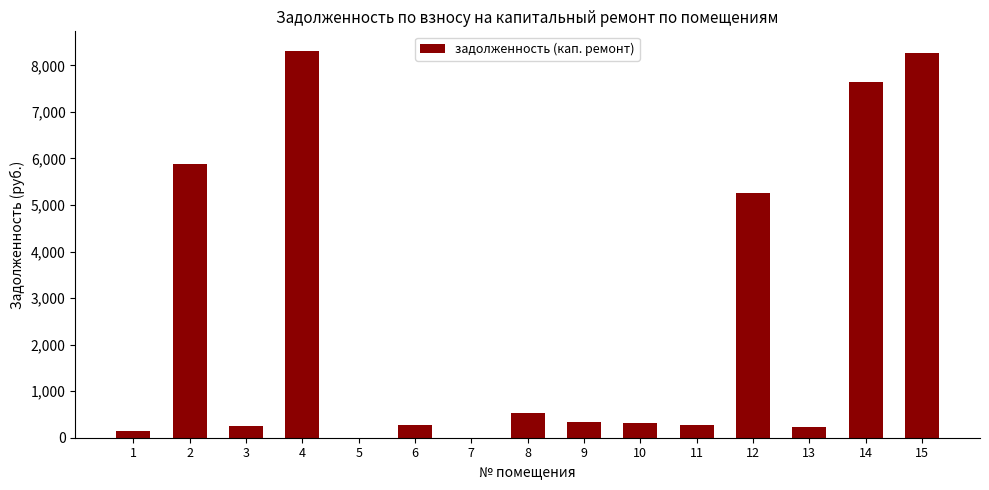

The value at 15 is 13786.0. True or false?

False